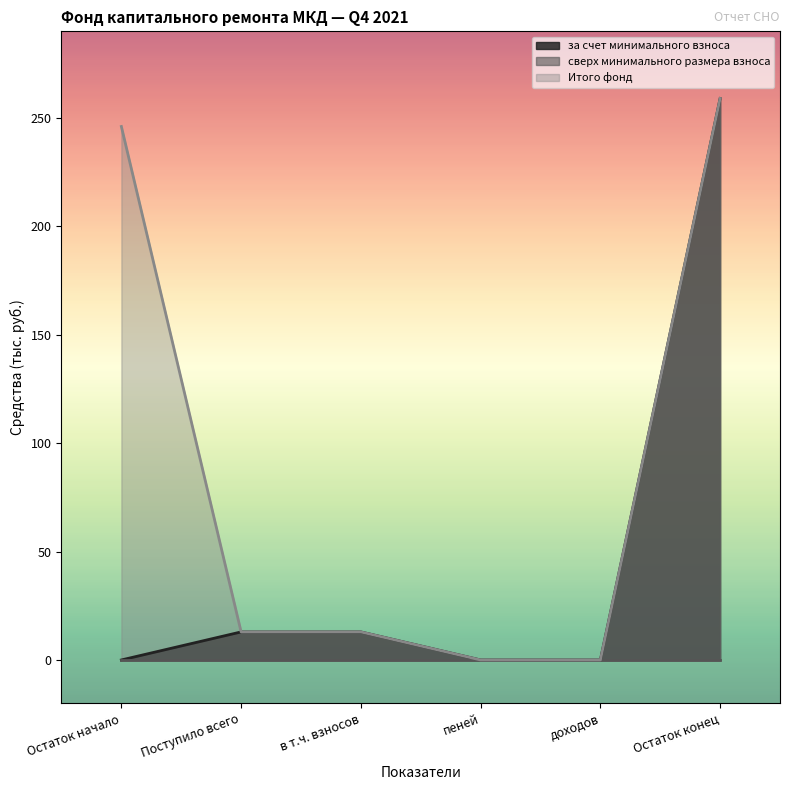

The value of Итого фонд at Поступило всего is 12.9. True or false?

True